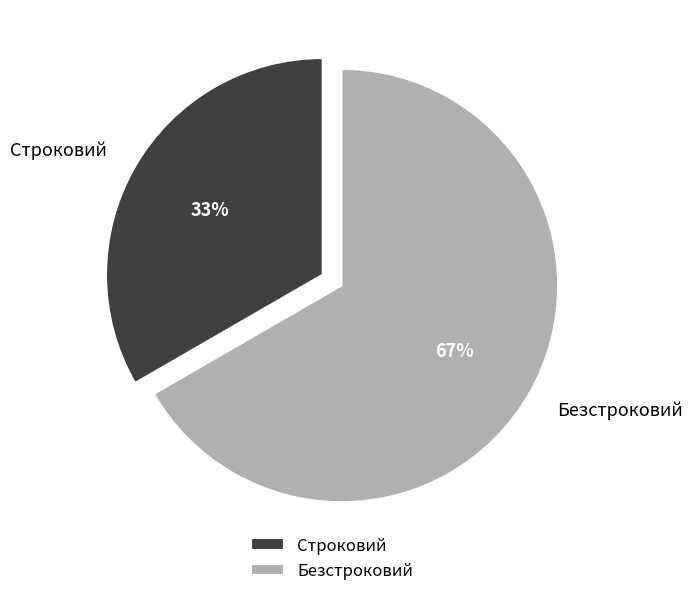

Which has a higher value, Строковий or Безстроковий?

Безстроковий